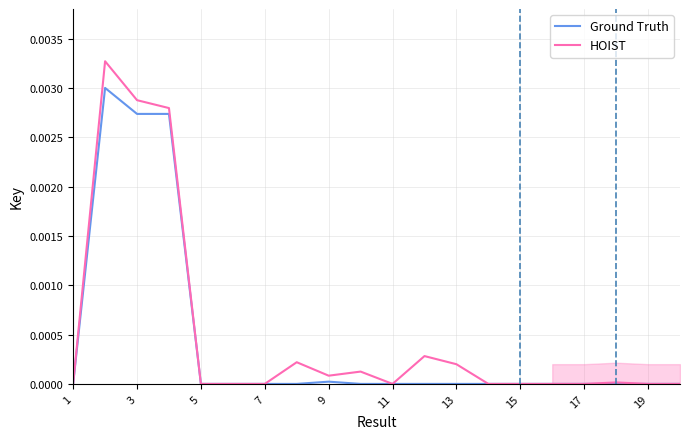

Between 3 and 15, which series saw the biggest shift?

HOIST